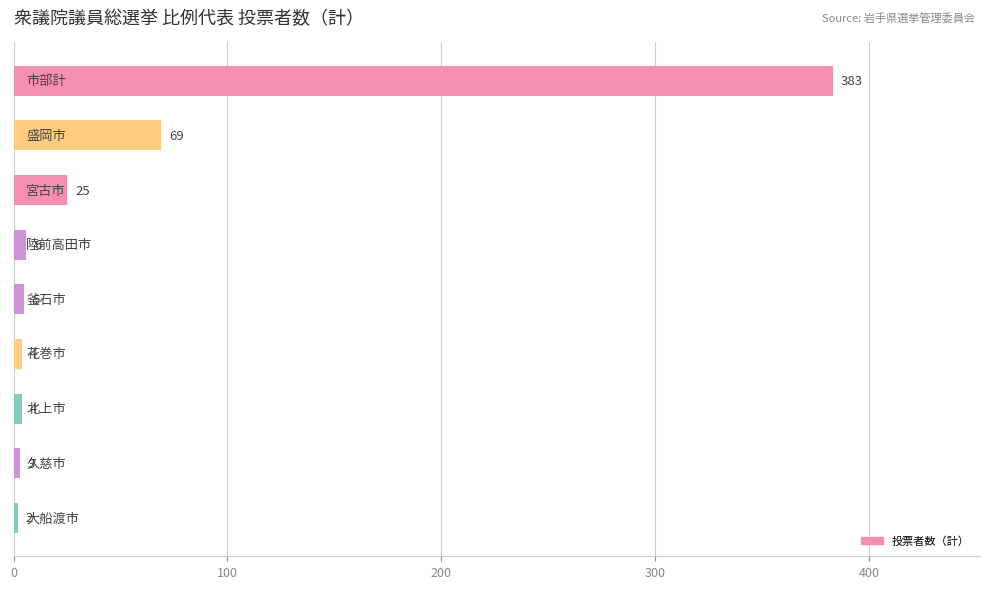

What is the maximum value shown in the chart?

383